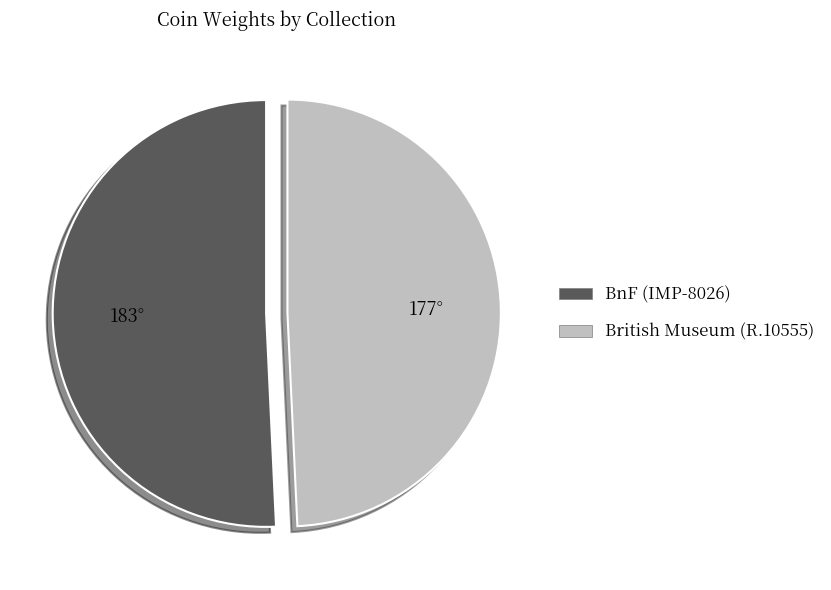

Is there a majority slice in this chart?

Yes